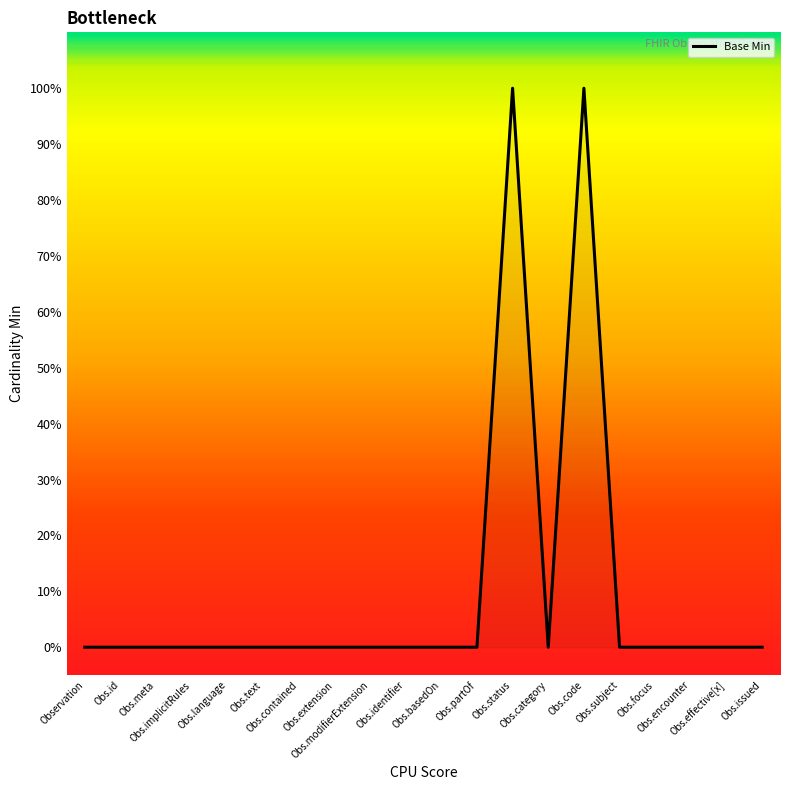

Is this an area chart (filled region under the line)?

Yes